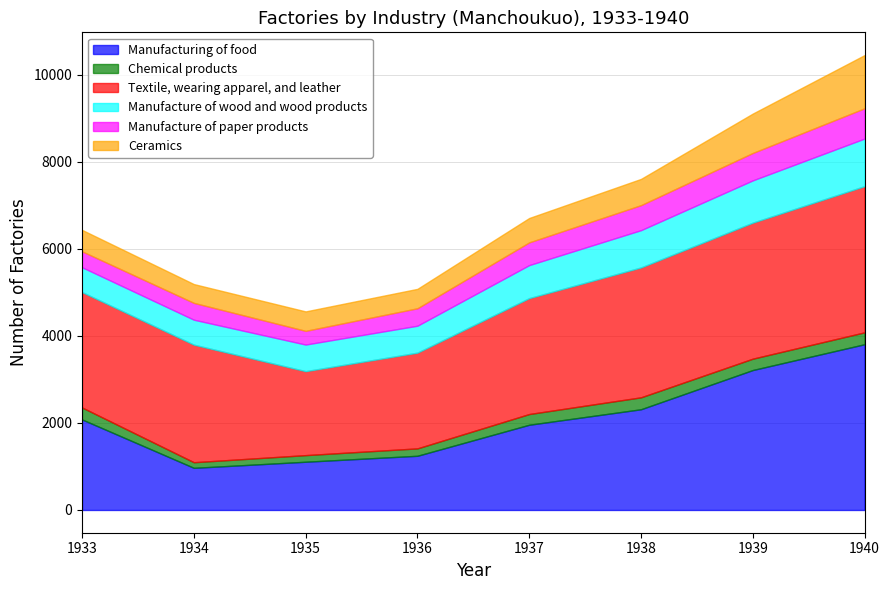

Reading left to right, list all the values displayed in this chart.

Manufacturing of food: 2080.0	968.0	1108.0	1245.0	1958.0	2314.0	3215.0	3808.0
Chemical products: 275.0	129.0	152.0	170.0	246.0	274.0	261.0	273.0
Textile, wearing apparel, and leather: 2651.0	2701.0	1929.0	2199.0	2663.0	2984.0	3125.0	3359.0
Manufacture of wood and wood products: 570.0	573.0	611.0	619.0	758.5	856.0	971.0	1093.0
Manufacture of paper products: 366.0	387.0	315.0	401.0	522.5	575.0	630.0	696.0
Ceramics: 493.0	432.0	447.0	446.0	560.0	603.0	905.0	1222.0